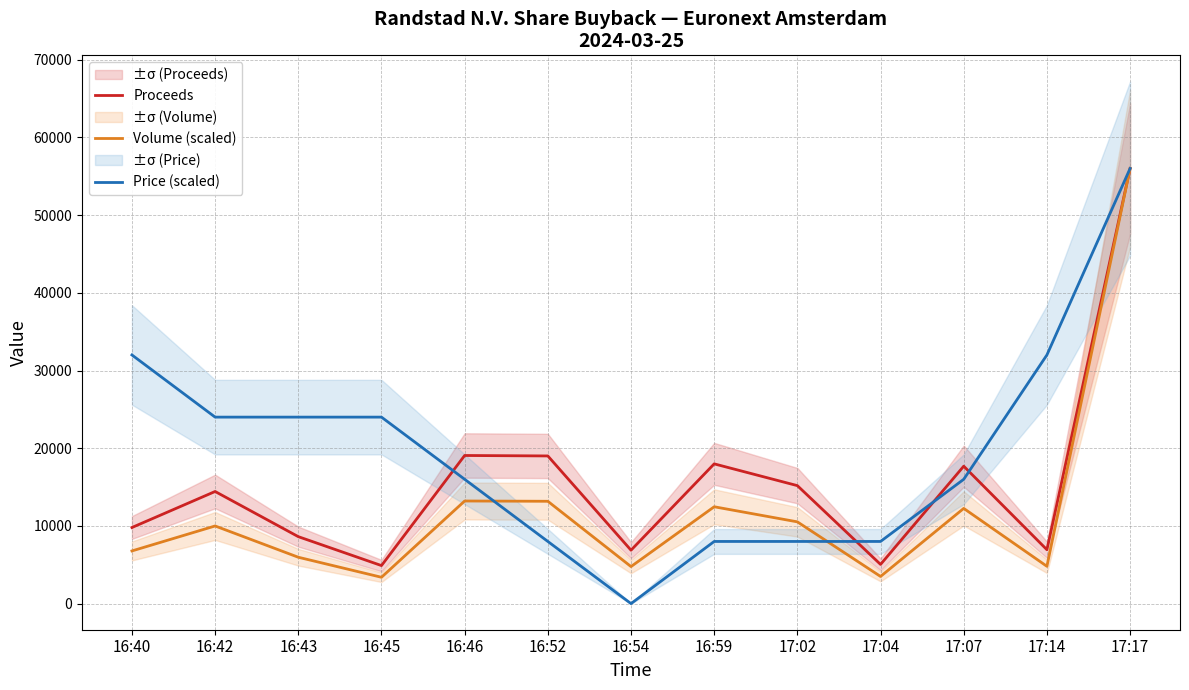

True or false: Proceeds and Volume (scaled) cross at least once.

False